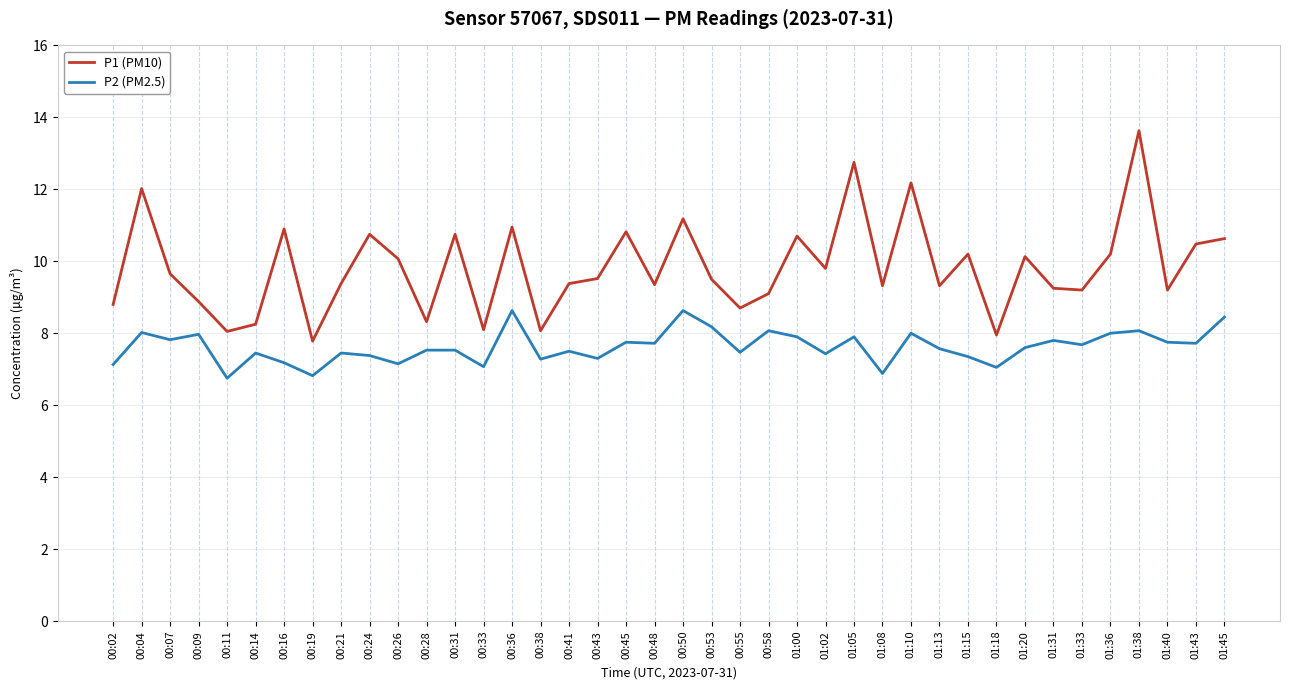

How many distinct data groups are displayed?

2